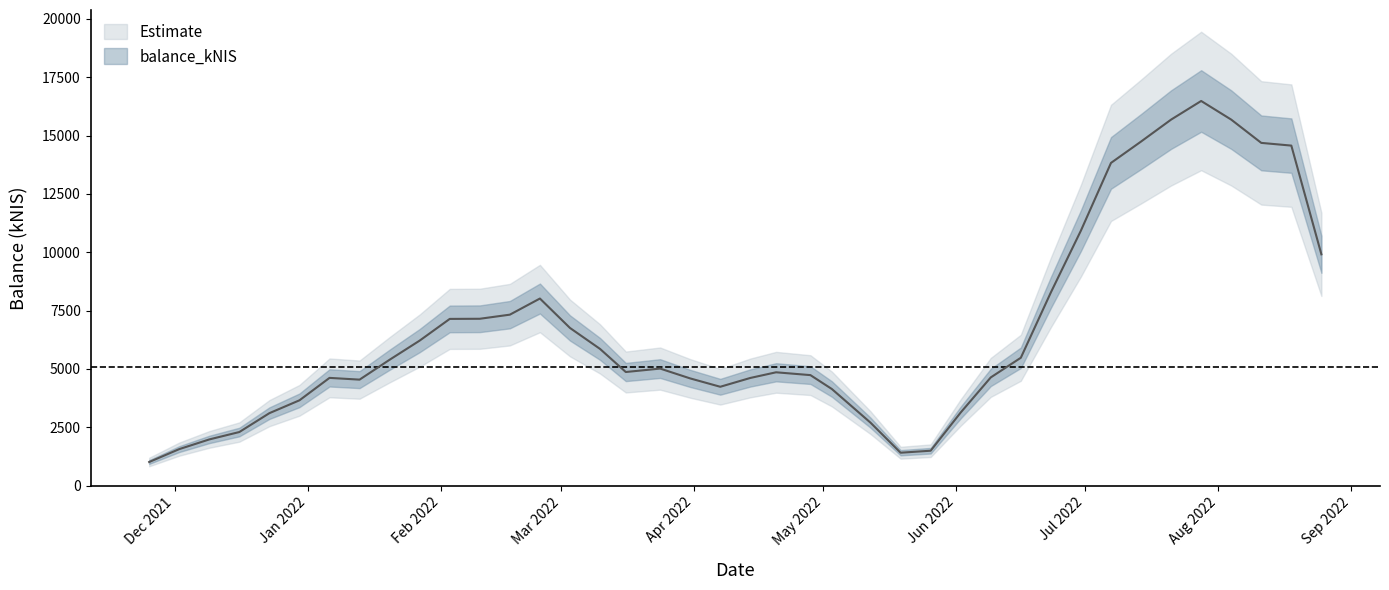

Does the chart have visible grid lines?

No